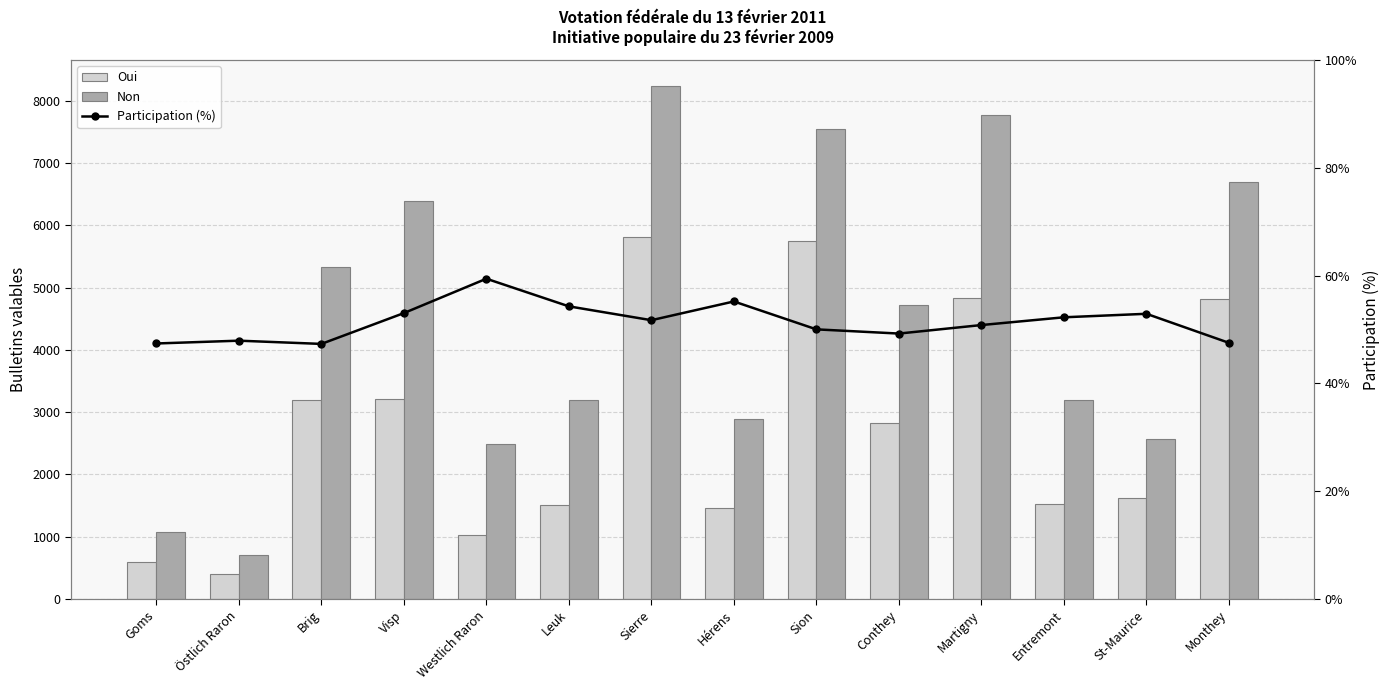

What is the spread (max minus min) of values at Goms?

1022.6